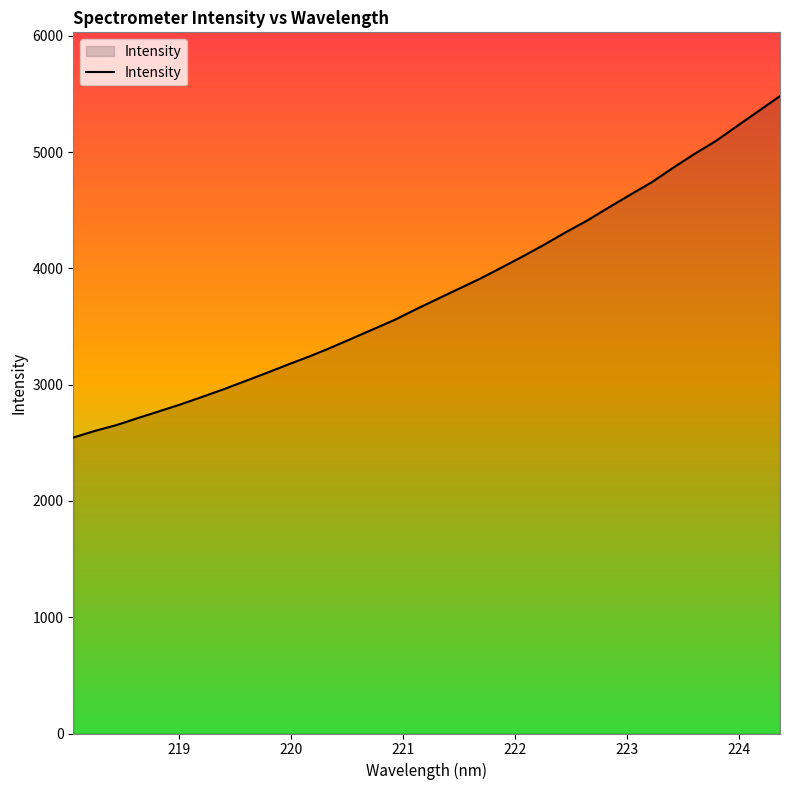

How many lines are shown in the chart?

1